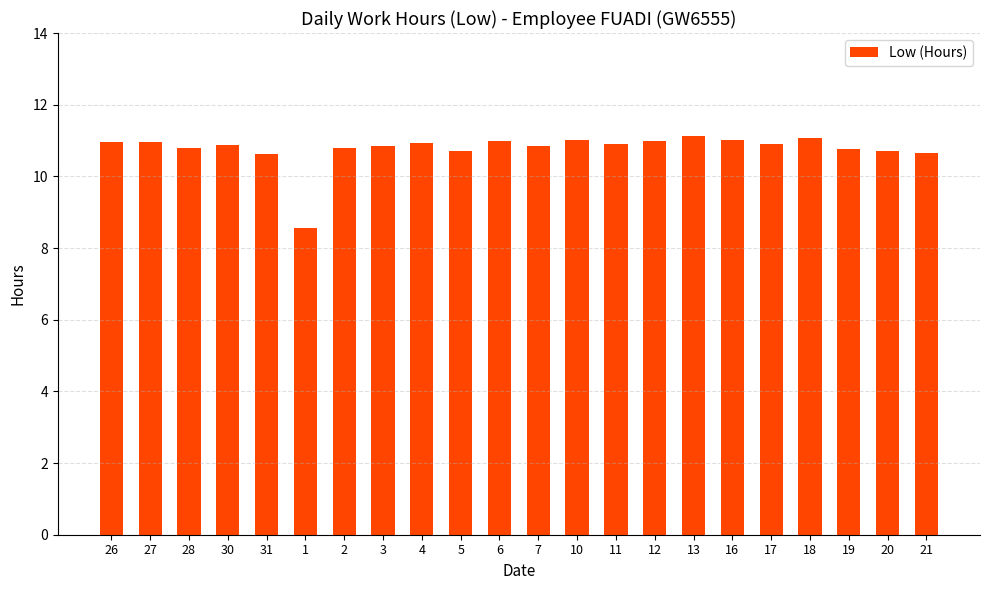

Which category has the lowest value across all series?

1